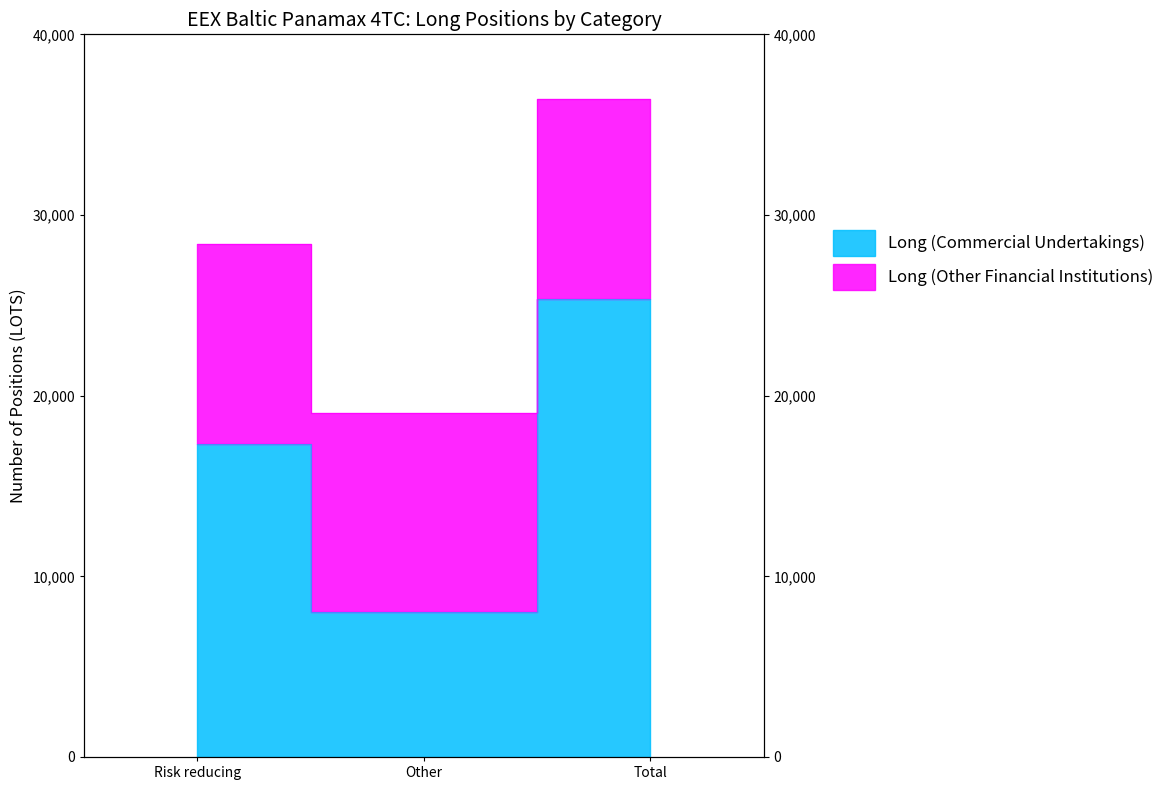

What is the average value?

27961.1